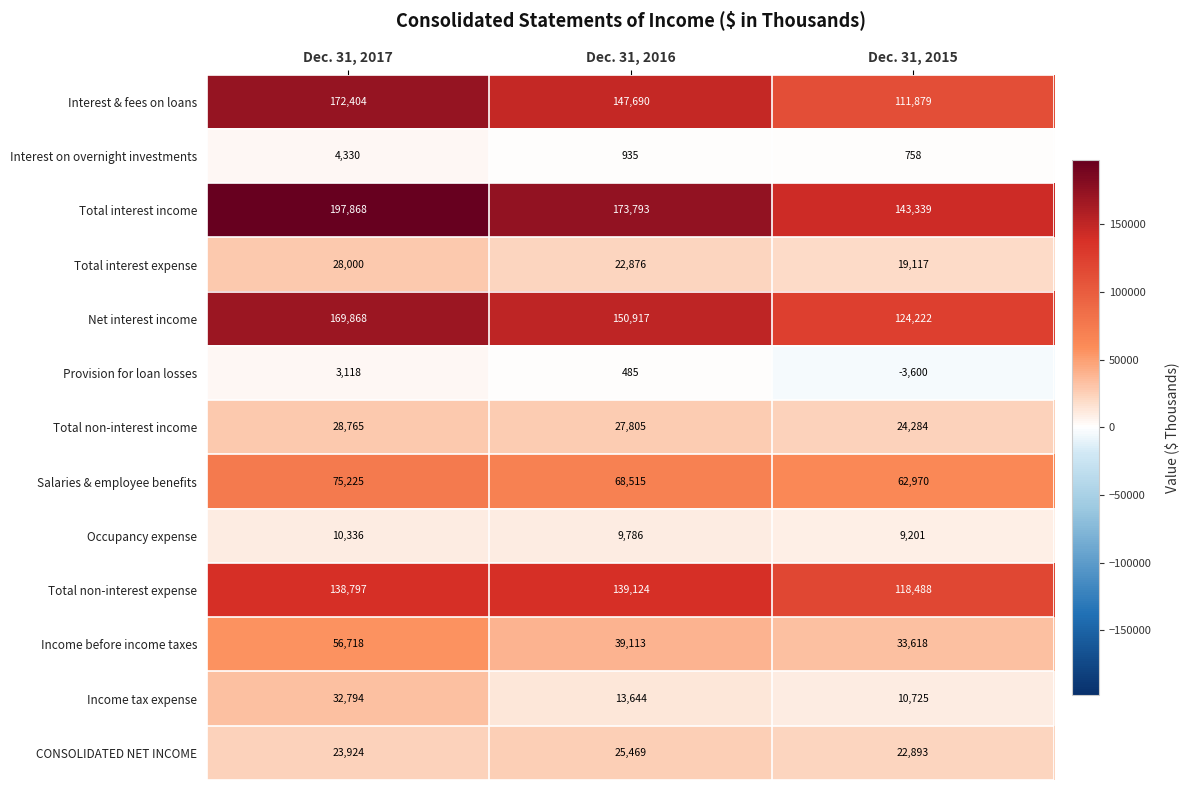

What is the difference between the highest and lowest values at Dec. 31, 2016?

173308